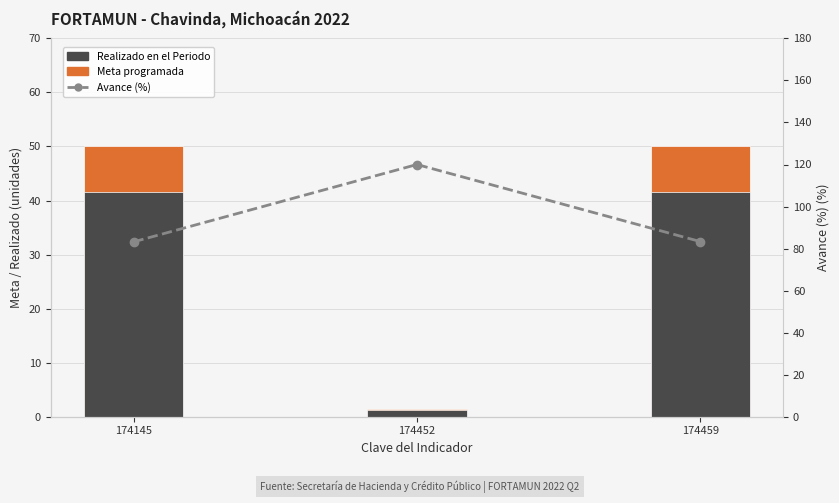

True or false: Meta programada has a value of 50.0 at 174145.

True